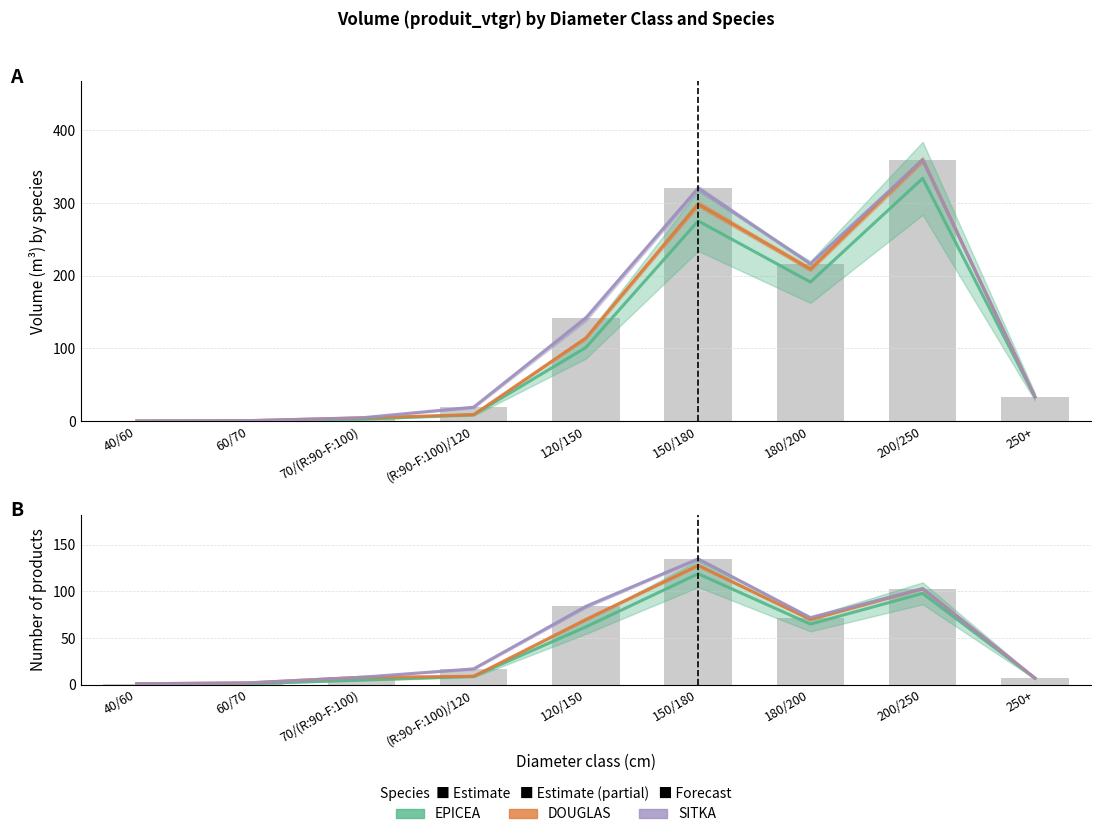

The EPICEA series shows 1 at 70/(R:90-F:100). True or false?

False